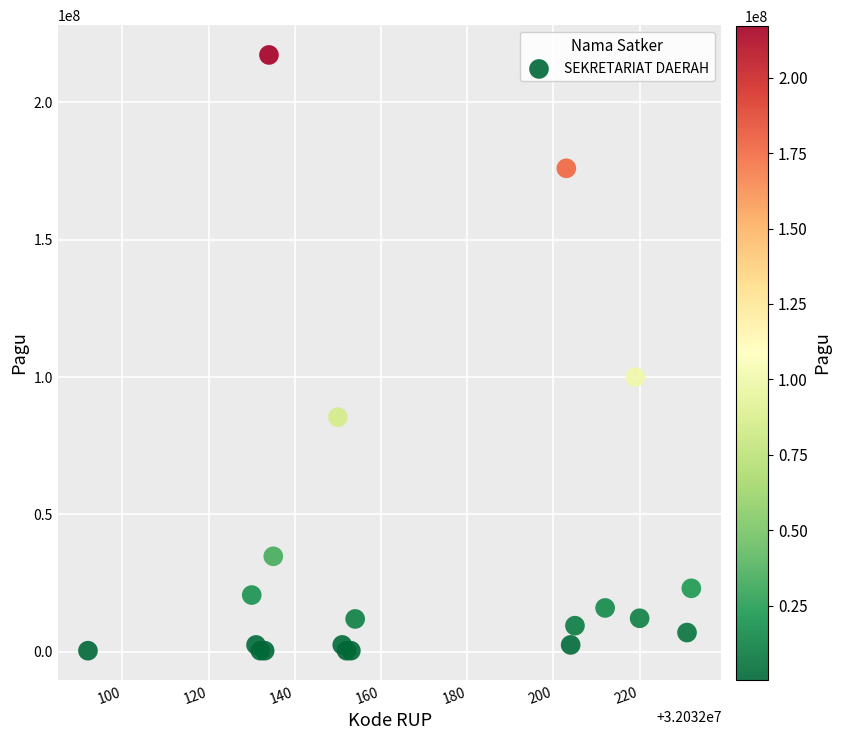

What Y value in the scatter plot is closest to 108800000?

99958000